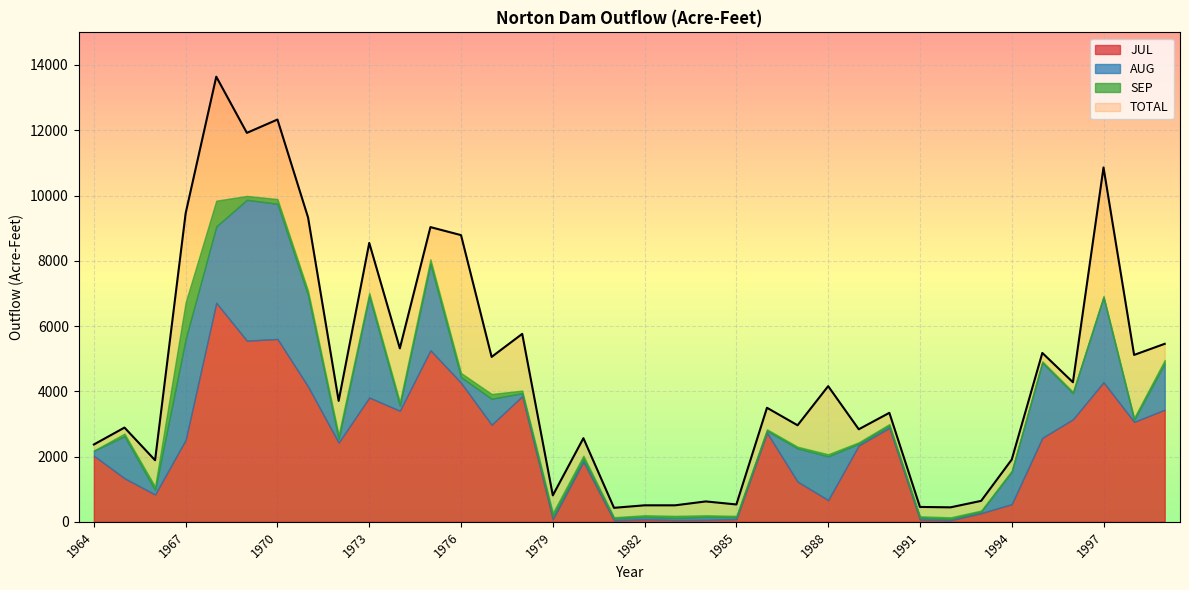

What is the smallest value displayed?

10